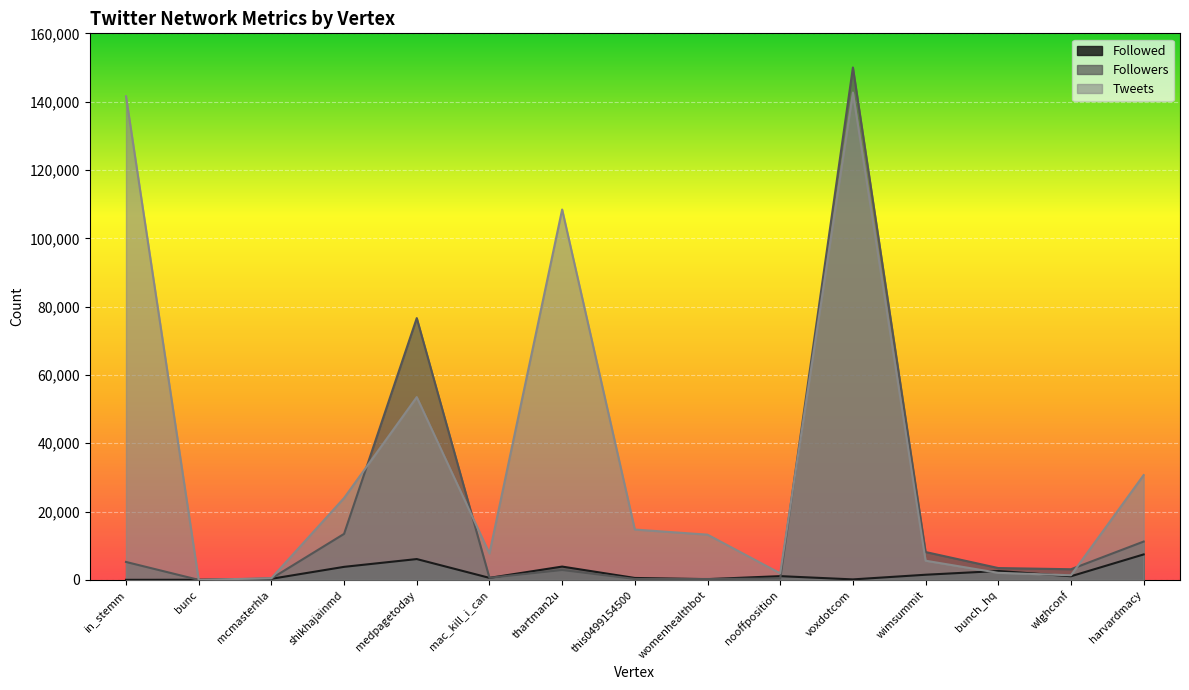

What position from the left is thartman2u?

7